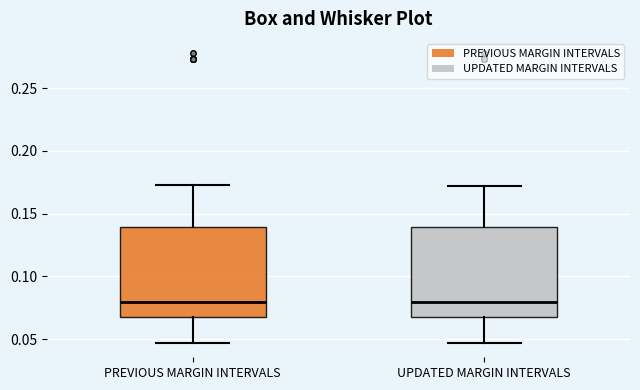

Reading left to right, transcribe this box plot: for each box, give where its median line is, the range the box spans, and where its two whiskers end, as read against the y-axis. The values are not printed on the chart, so give them approximately, as read against the axis.

PREVIOUS MARGIN INTERVALS: median 0.080, box 0.070 to 0.140, whiskers 0.045 to 0.175
UPDATED MARGIN INTERVALS: median 0.080, box 0.070 to 0.140, whiskers 0.045 to 0.170